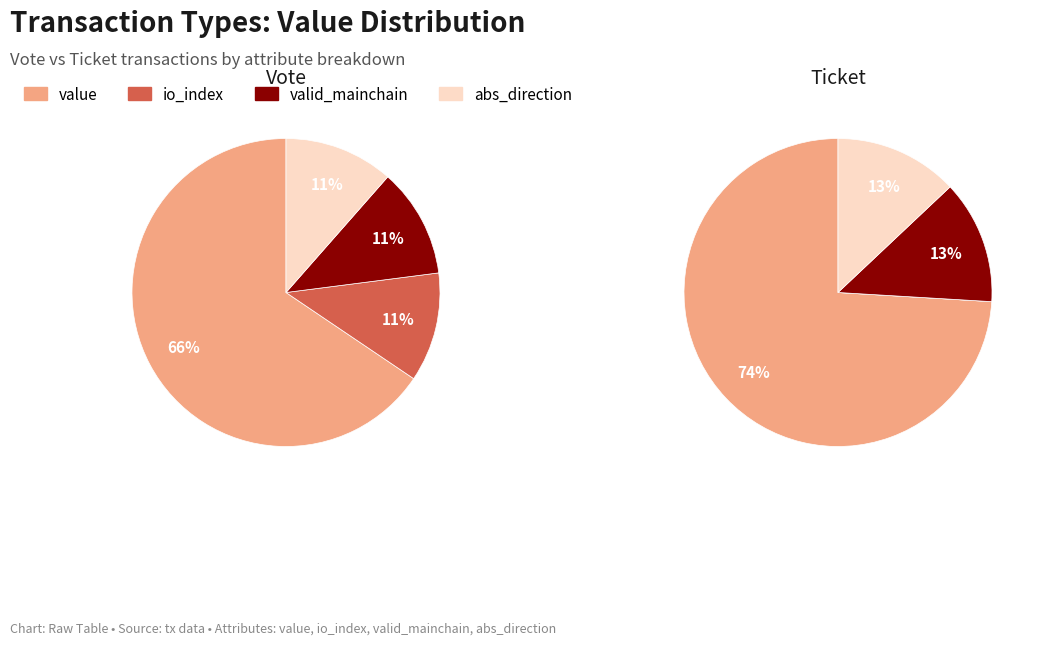

Which slice is the smallest?

direction